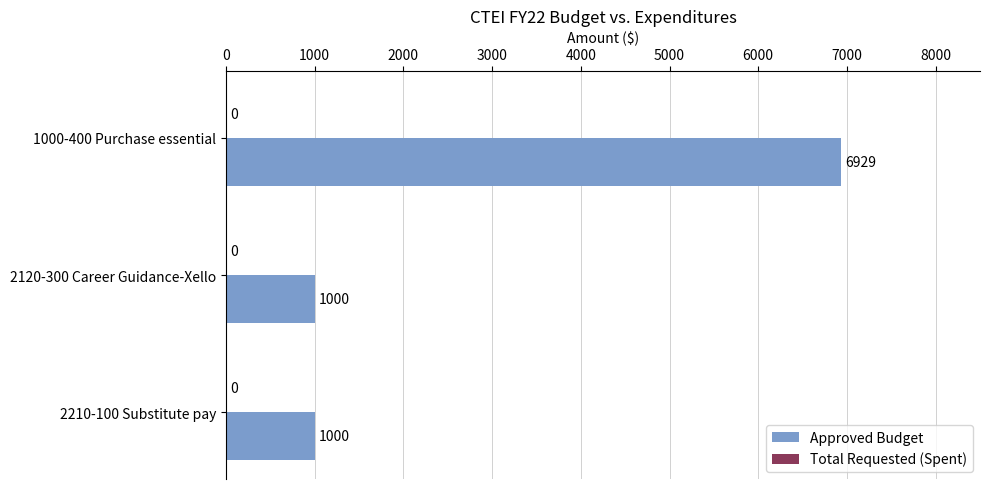

True or false: the data shows 1419 at 2210-100 Substitute pay.

False